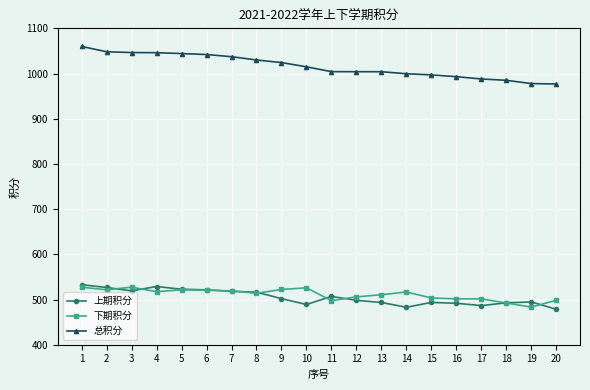

What is the maximum value for 上期积分?

532.7